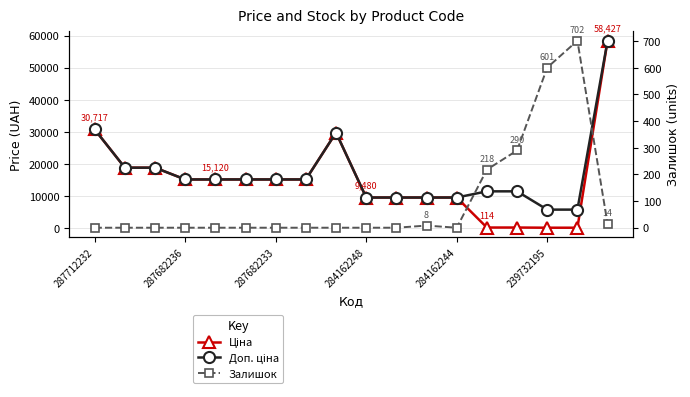

Which series changed the most between 8 and 14?

Ціна